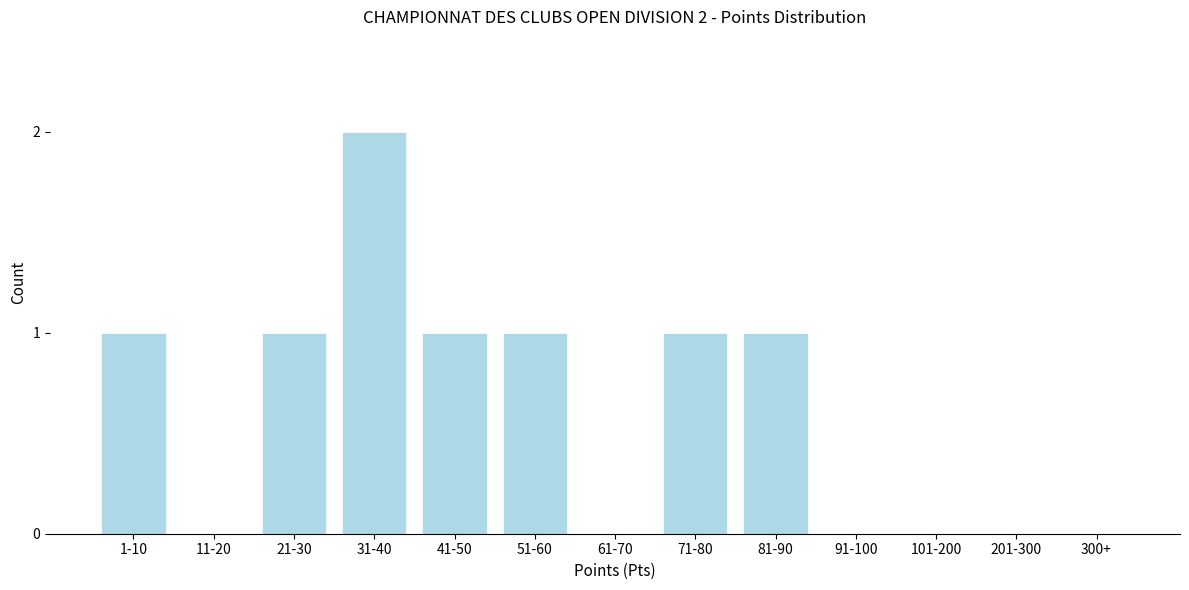

Reading left to right, extract all data points from this chart.

1-10=1	11-20=0	21-30=1	31-40=2	41-50=1	51-60=1	61-70=0	71-80=1	81-90=1	91-100=0	101-200=0	201-300=0	300+=0